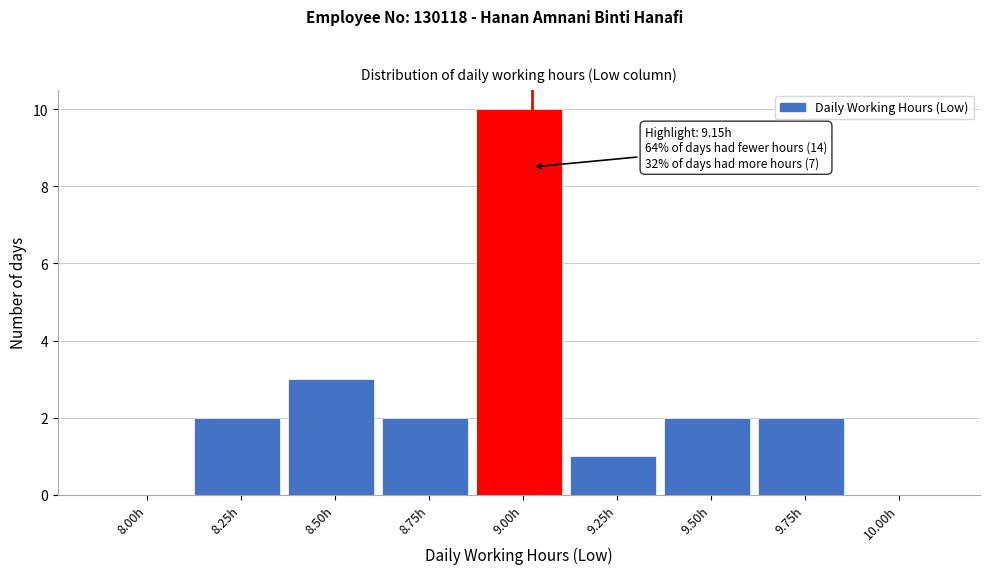

Reading left to right, list all the values displayed in this chart.

8.00h=0	8.25h=2	8.50h=3	8.75h=2	9.00h=10	9.25h=1	9.50h=2	9.75h=2	10.00h=0